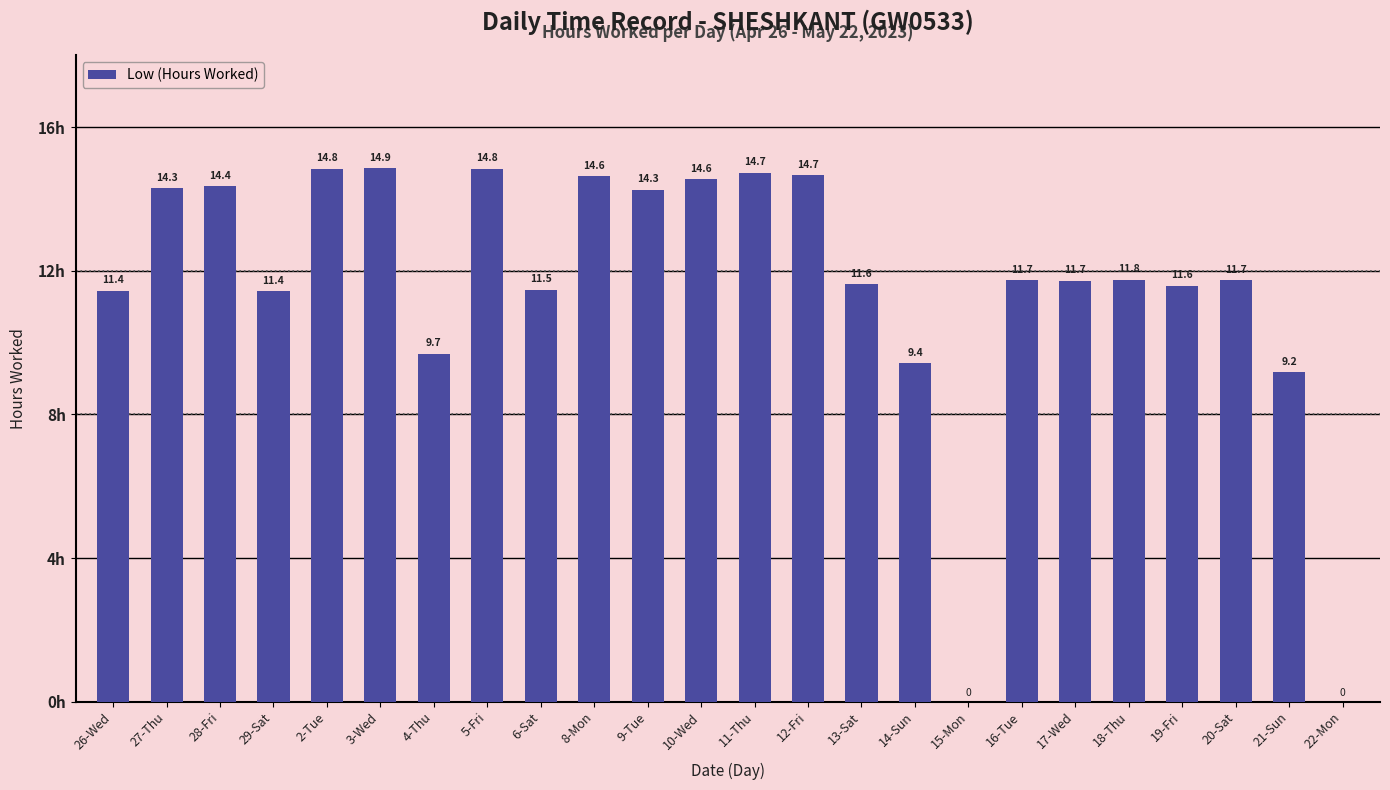

What is the greatest value displayed?

14.9